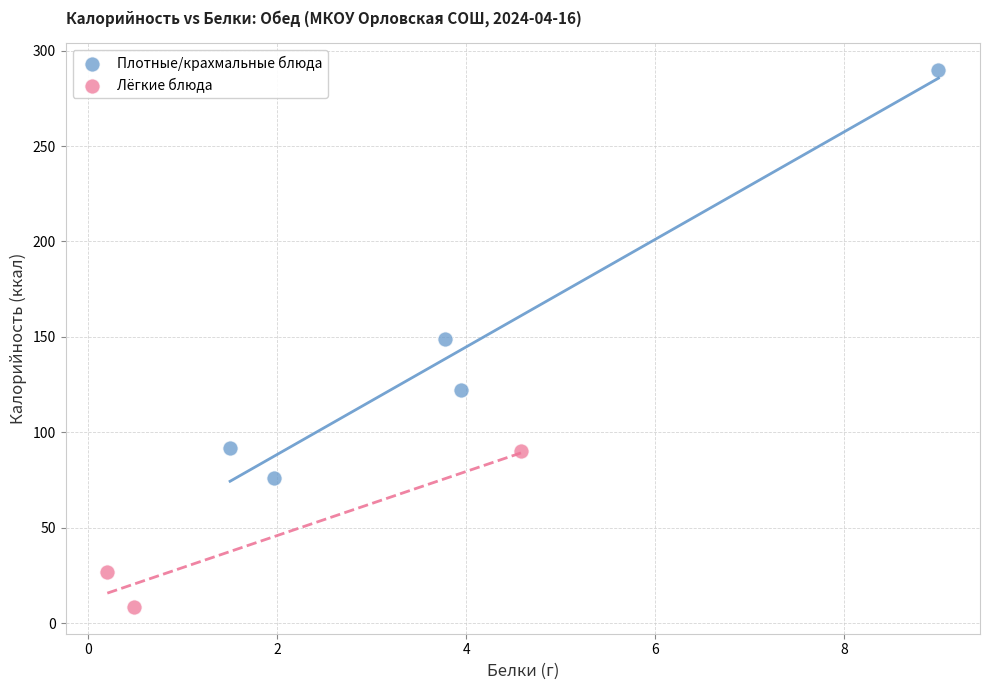

Which series contains the highest Y value?

Плотные/крахмальные блюда